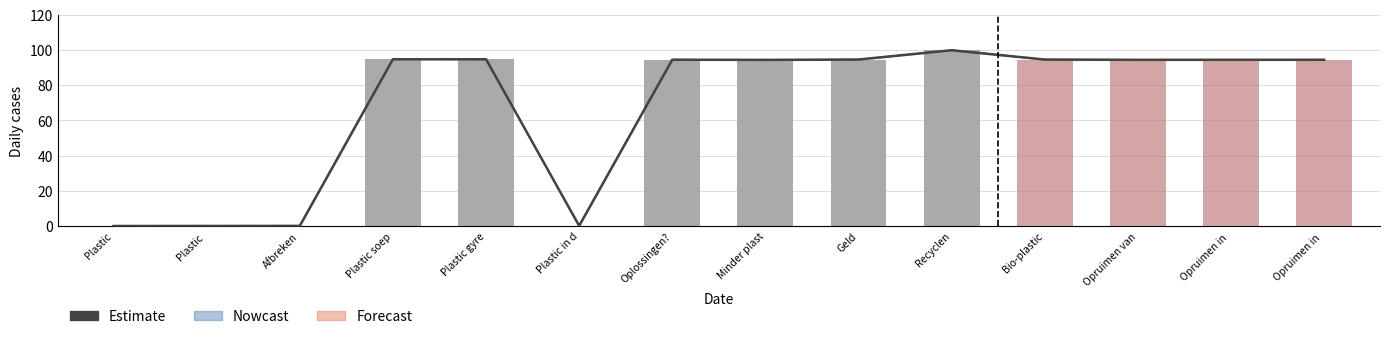

What is the greatest value displayed?

99.9